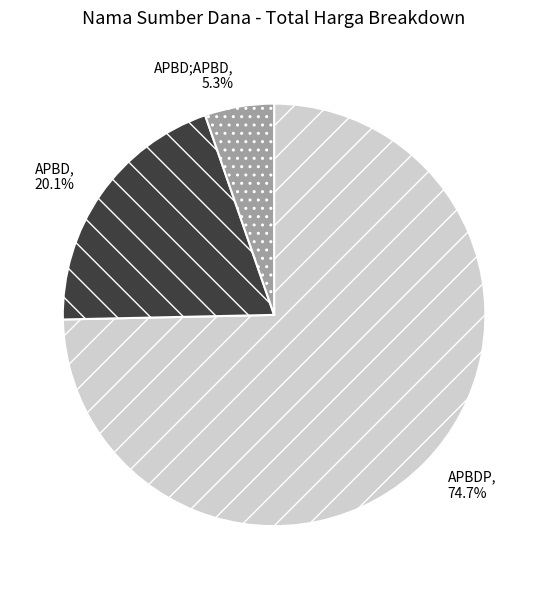

Does any single category account for the majority?

Yes